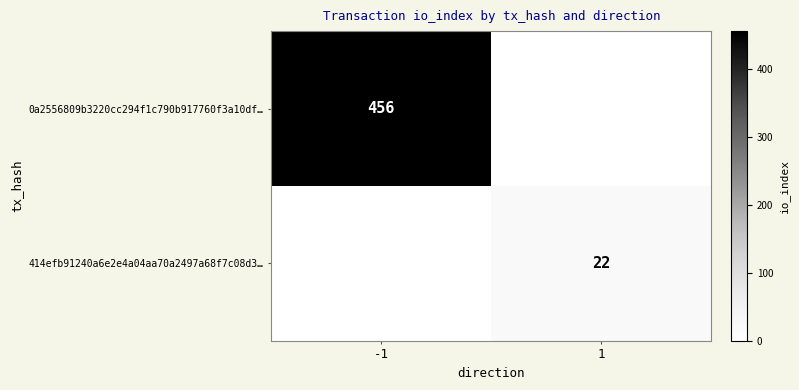

True or false: 0a2556809b3220cc294f1c790b917760f3a10df… has a value of 456 at -1.

True